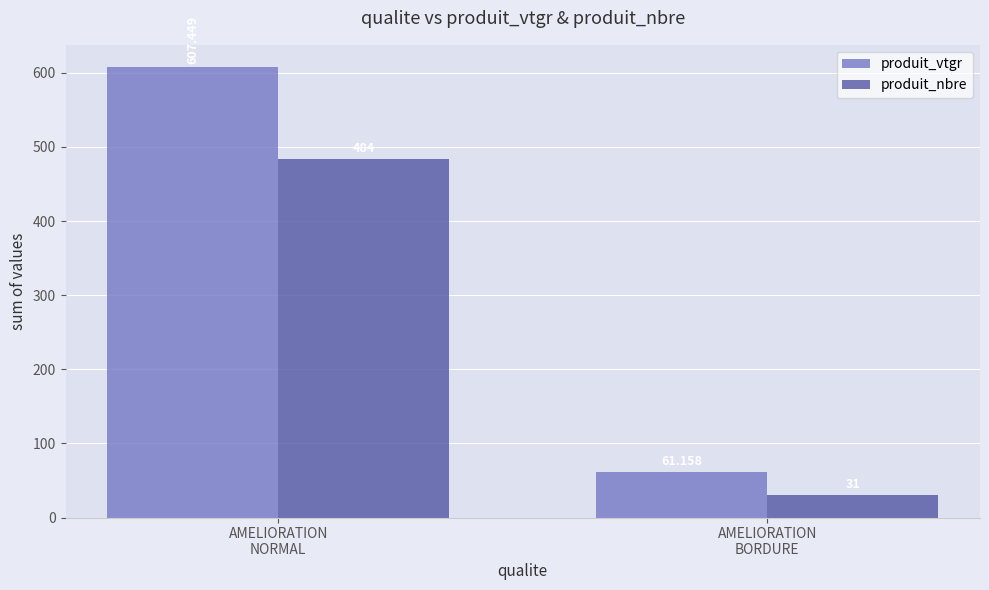

Reading right to left, list all the values displayed in this chart.

produit_vtgr: 61.2	607.4
produit_nbre: 31.0	484.0